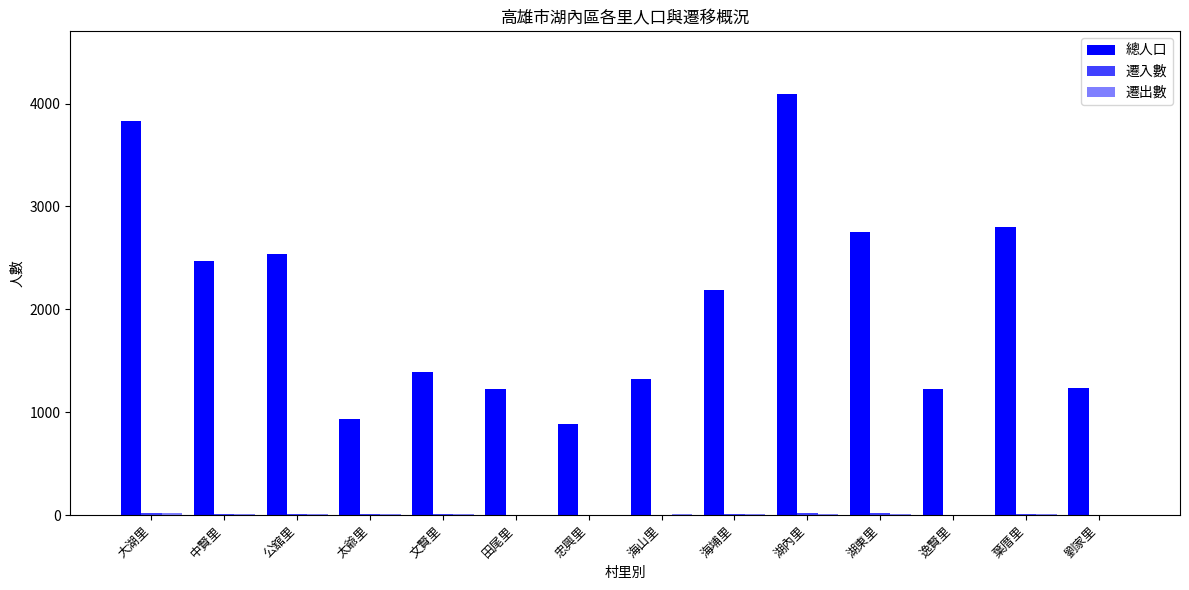

Reading right to left, extract all data points from this chart.

總人口: 1231	2800	1223	2751	4089	2185	1325	883	1229	1394	930	2542	2467	3827
遷入數: 2	6	2	18	19	9	3	1	3	6	7	10	10	20
遷出數: 4	7	1	11	10	9	5	4	3	5	8	9	7	15